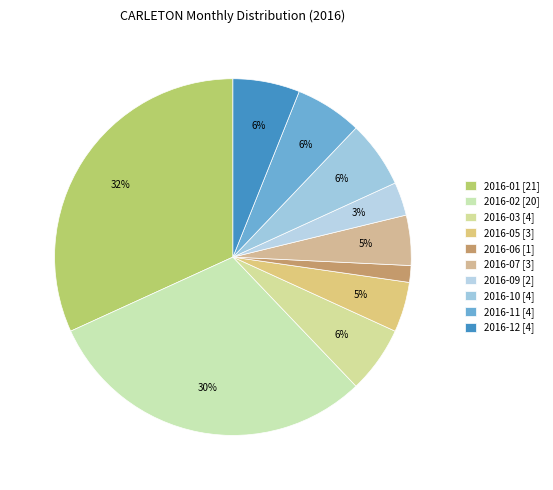

Which category has the biggest portion of the pie?

2016-01 [21]